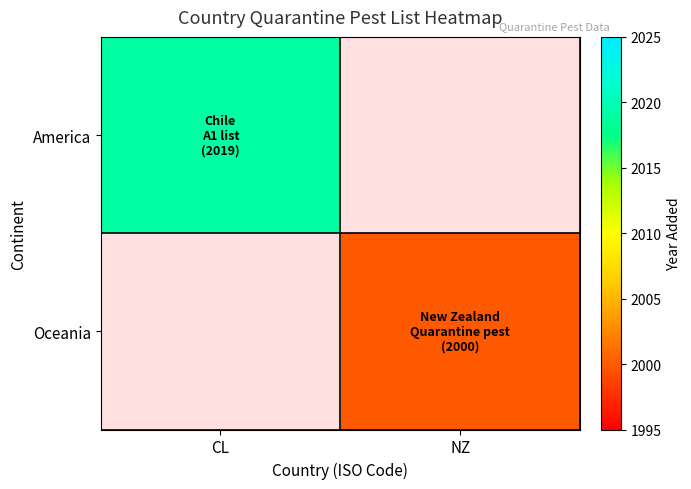

True or false: America has a value of 2019.0 at CL.

True